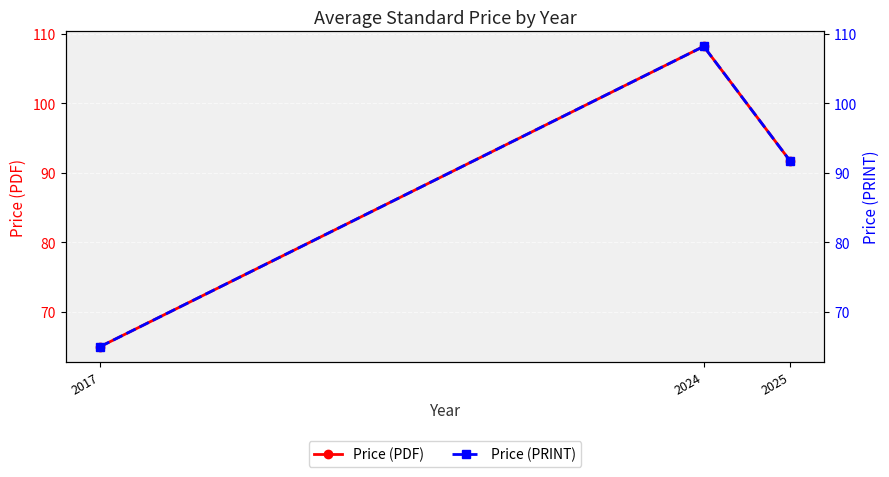

Which series has the largest range (max minus min)?

Price (PDF)